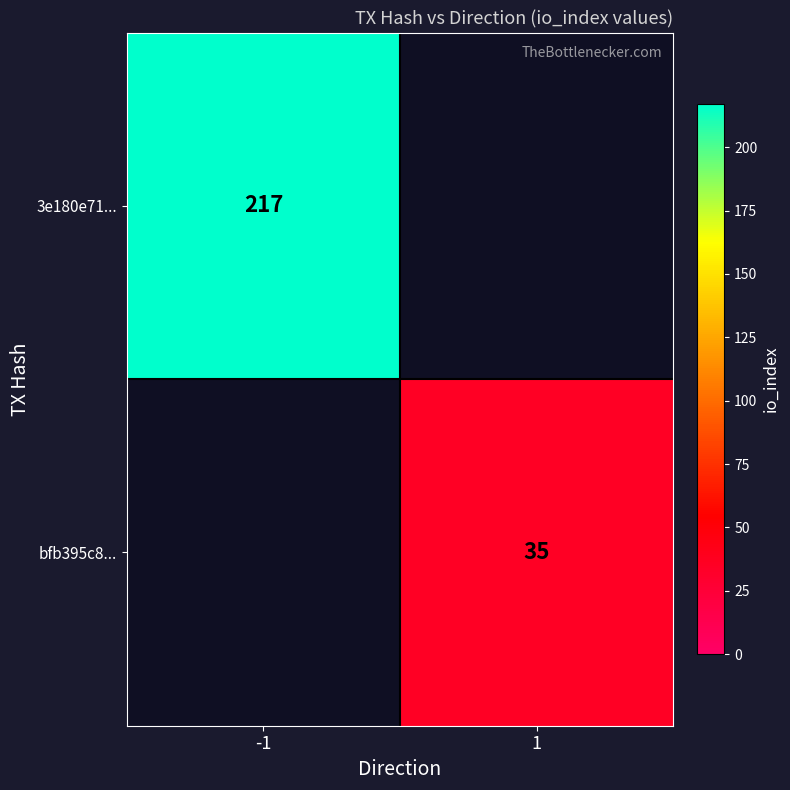

True or false: bfb395c8... has a value of 56.5 at 1.

False